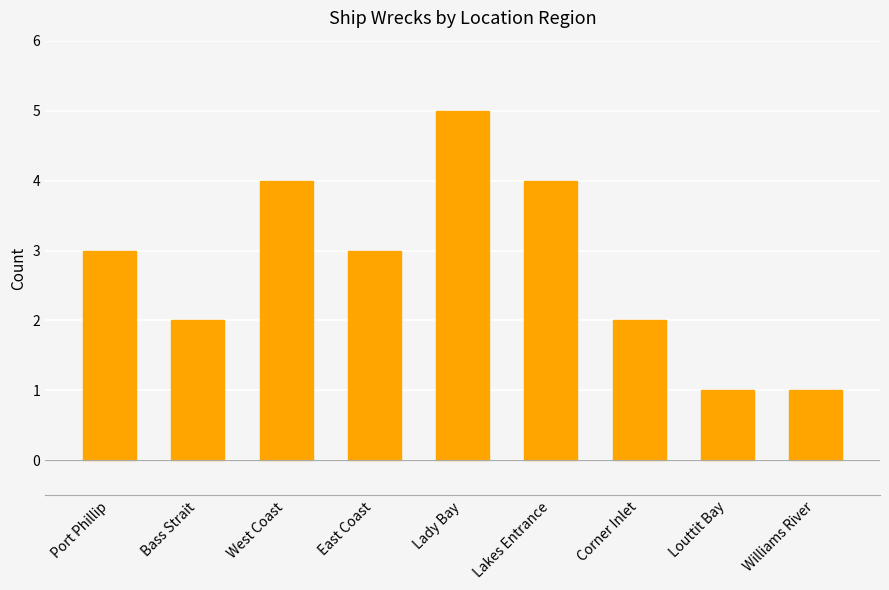

Are the bars grouped side by side (vs. stacked)?

No